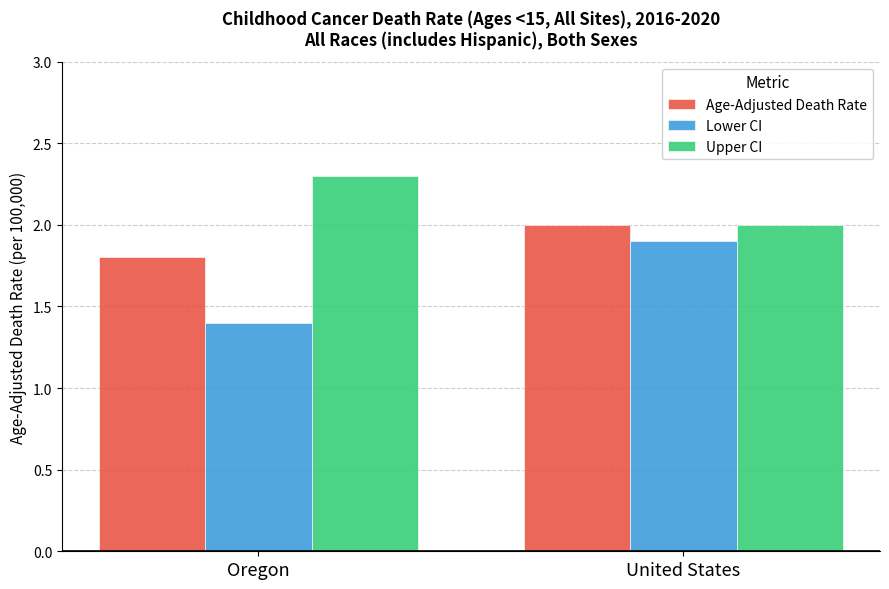

True or false: Age-Adjusted Death Rate has a value of 0.5 at Oregon.

False